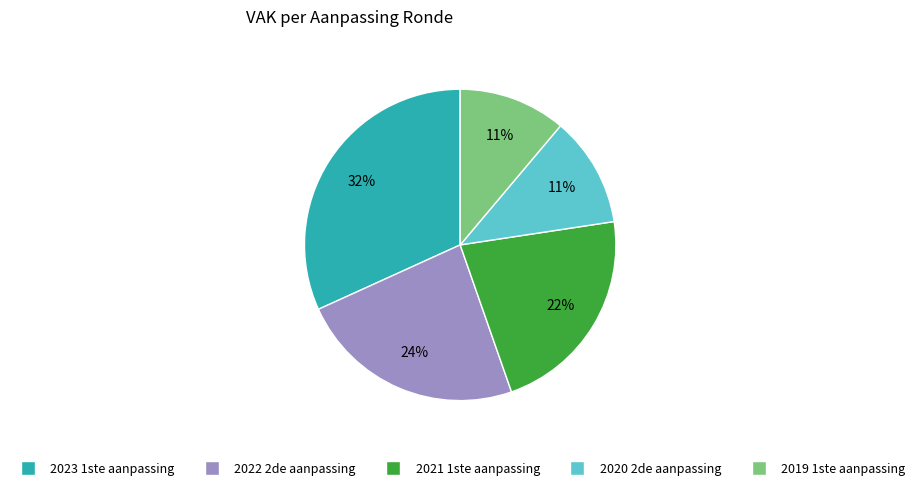

Combined, do 2019 1ste aanpassing and 2022 2de aanpassing account for over 50%?

No